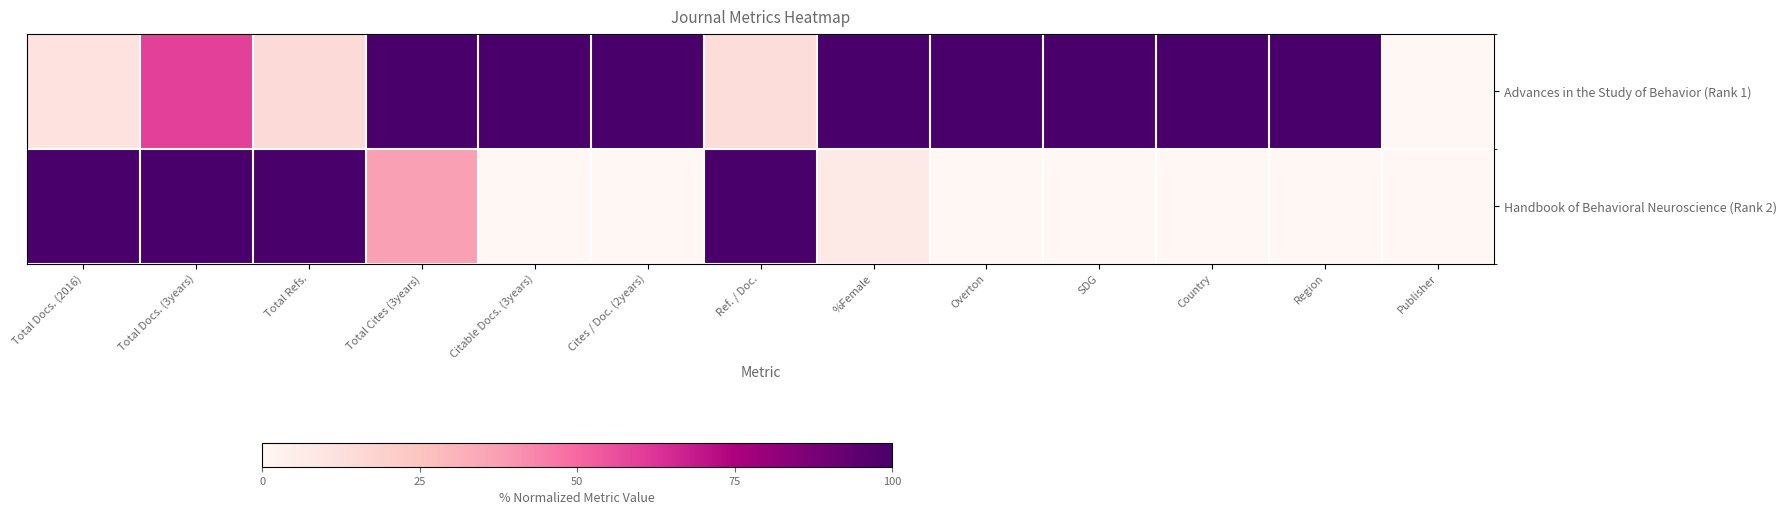

Between Citable Docs. (3years) and Publisher, which series saw the biggest shift?

Advances in the Study of Behavior (Rank 1)